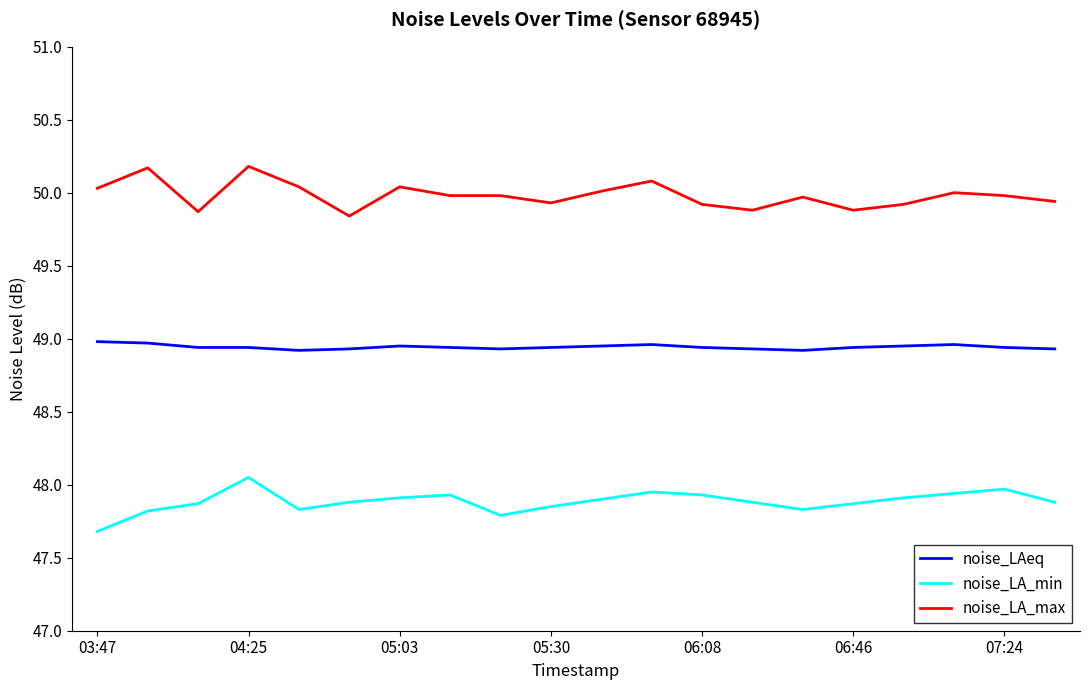

Which series has the largest total across all categories?

noise_LA_max